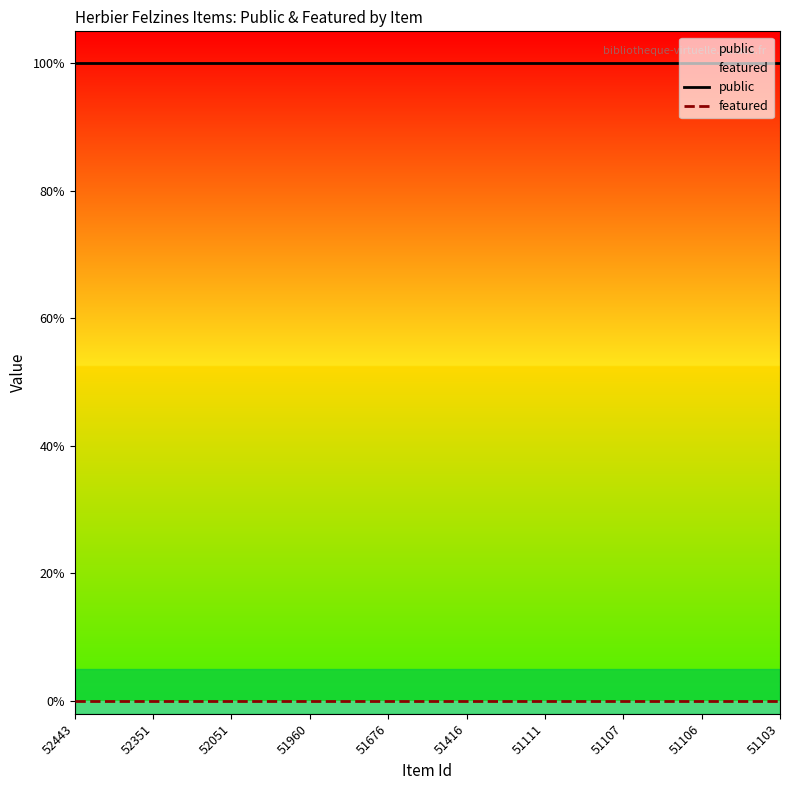

The value of public at 51111 is 0. True or false?

False